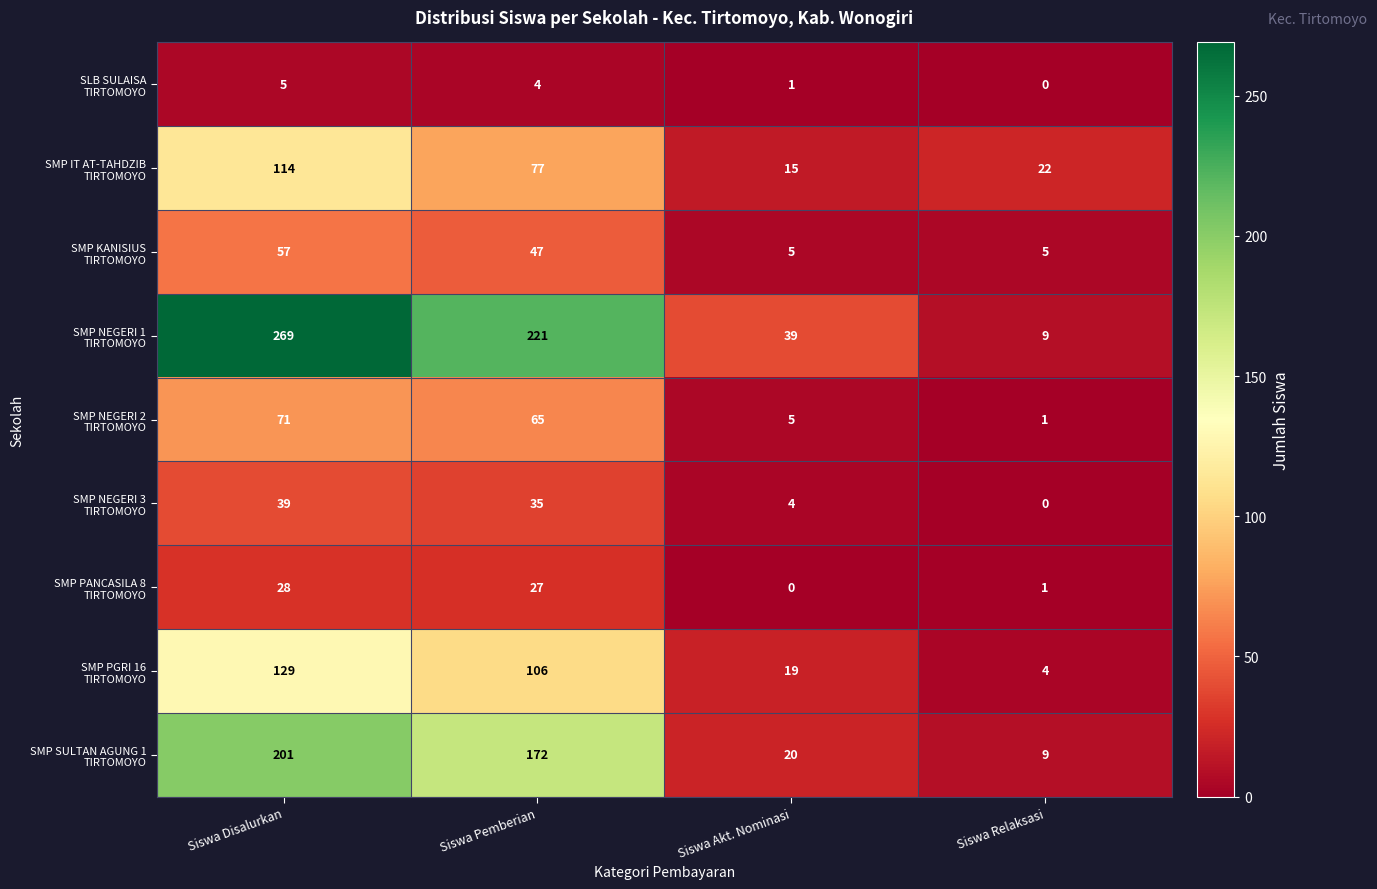

Which category has the highest value across all series?

Siswa Disalurkan